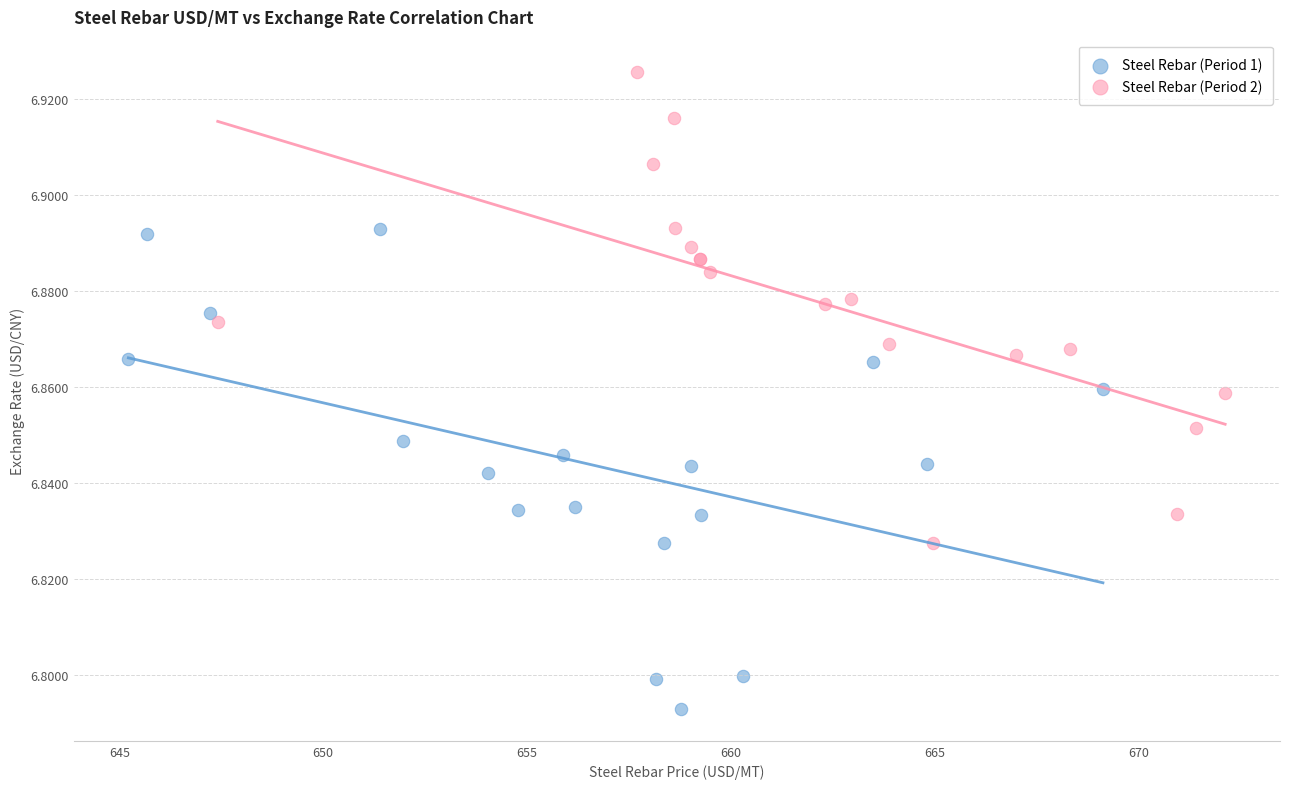

Which series reaches the minimum Y coordinate?

Steel Rebar (Period 1)